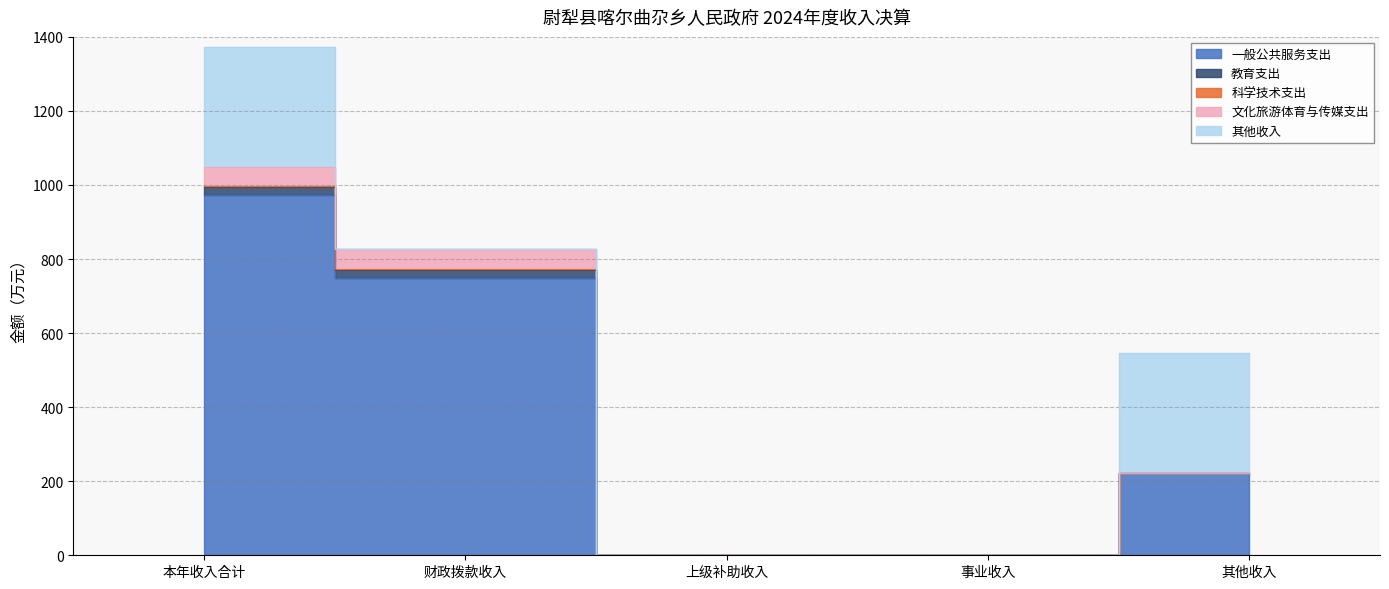

True or false: 文化旅游体育与传媒支出 and 科学技术支出 intersect in this chart.

False